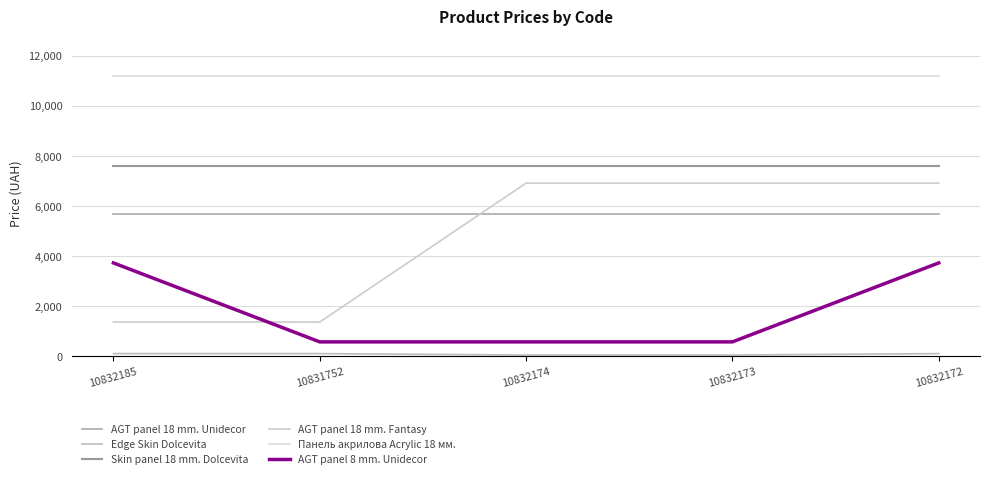

Reading left to right, transcribe all the data shown in this chart.

AGT panel 18 mm. Unidecor: 5673.8	5673.8	5673.8	5673.8	5673.8
Edge Skin Dolcevita: 114.1	114.1	57.0	57.0	114.1
Skin panel 18 mm. Dolcevita: 7596.5	7596.5	7596.5	7596.5	7596.5
AGT panel 18 mm. Fantasy: 1375.4	1375.4	6925.7	6925.7	6925.7
Панель акрилова Acrylic 18 мм.: 11188.2	11188.2	11188.2	11188.2	11188.2
AGT panel 8 mm. Unidecor: 3737.3	582.6	582.6	582.6	3737.3